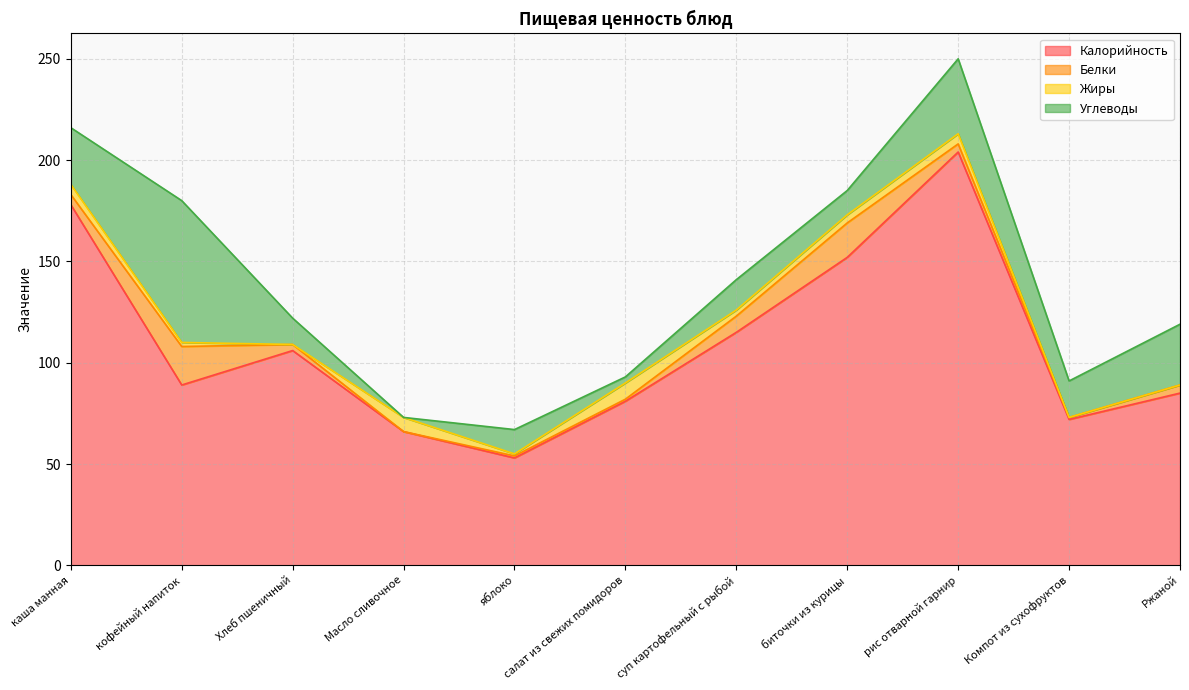

What is the sum of the Калорийность values at Масло сливочное and Хлеб пшеничный?

172